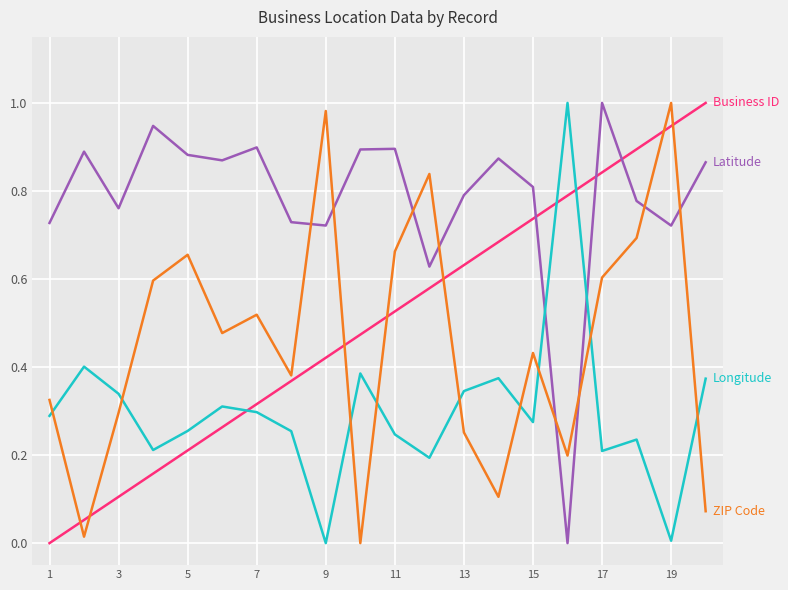

Is this an area chart (filled region under the line)?

No